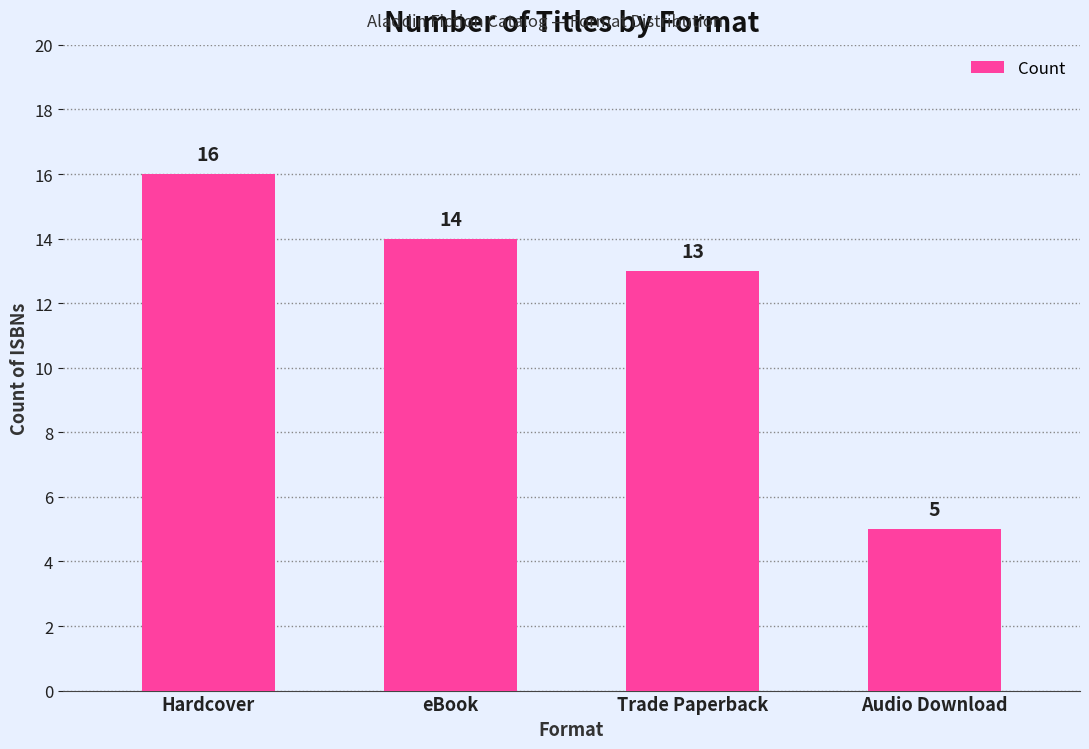

What is the maximum value shown in the chart?

16